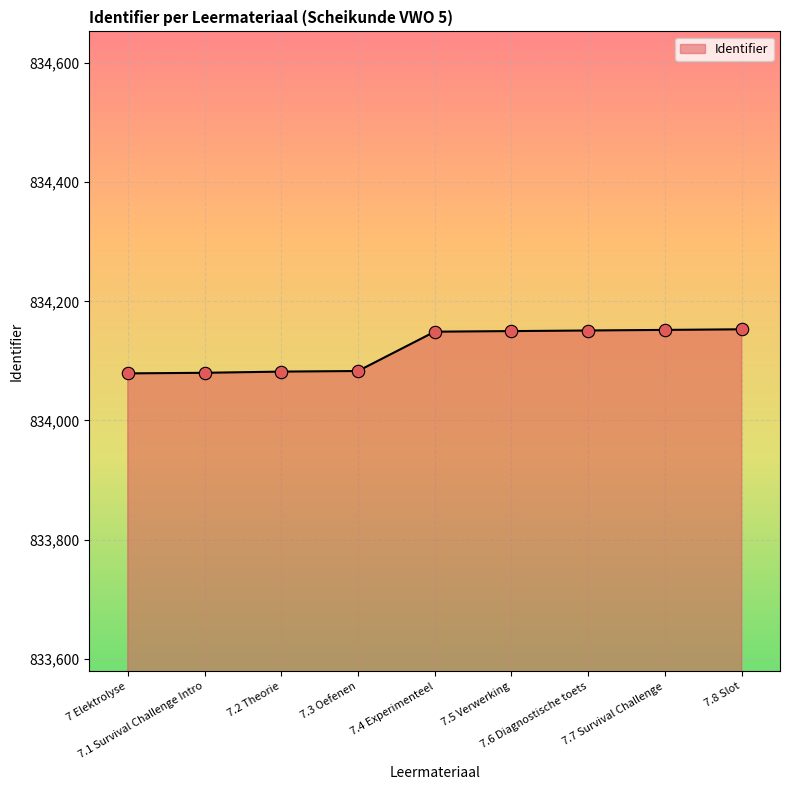

What is the change in value from 7.3 Oefenen to 7.4 Experimenteel?

+66